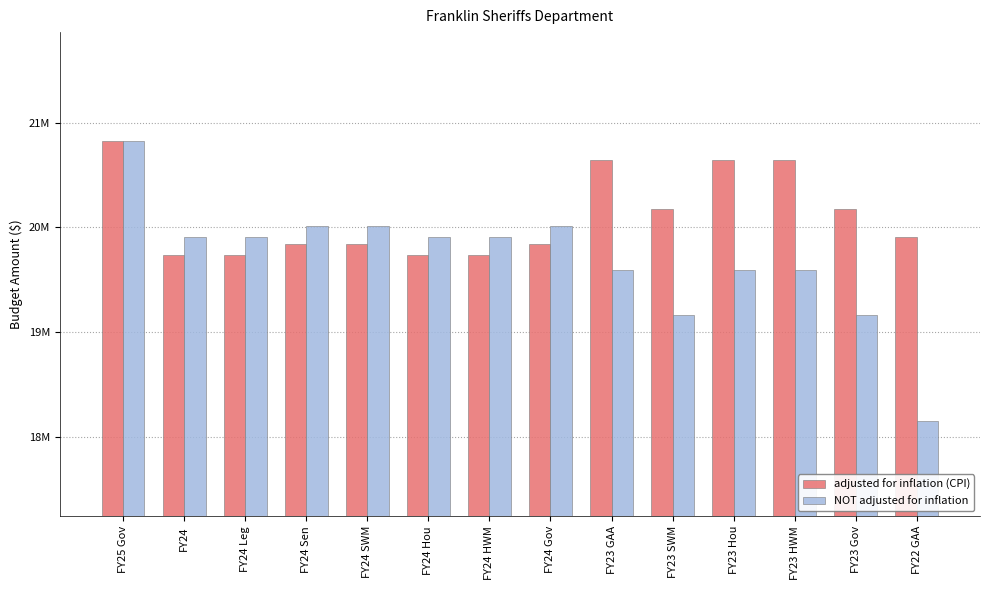

At which category is the sum across all series the highest?

FY25 Gov